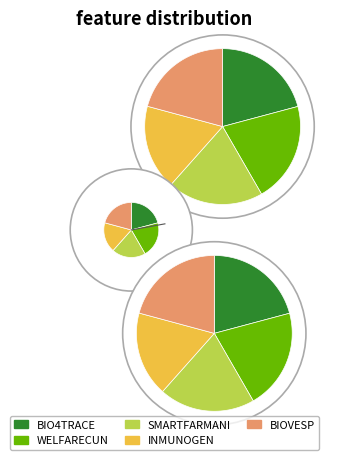

To the nearest percent, what percentage of the pie is WELFARECUN?

21%